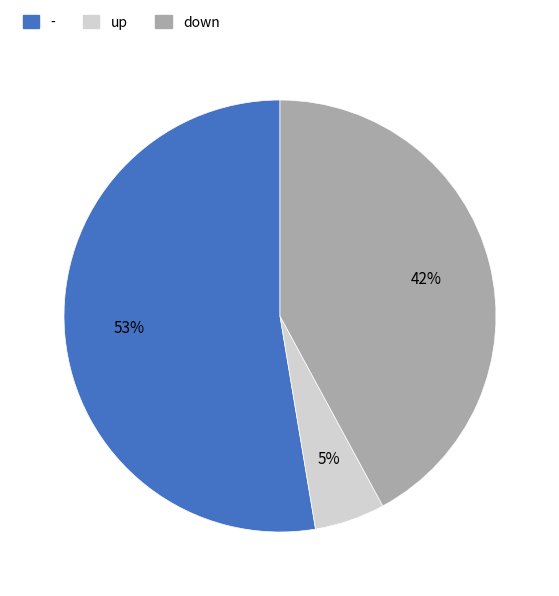

To the nearest percent, what portion does down represent?

42%